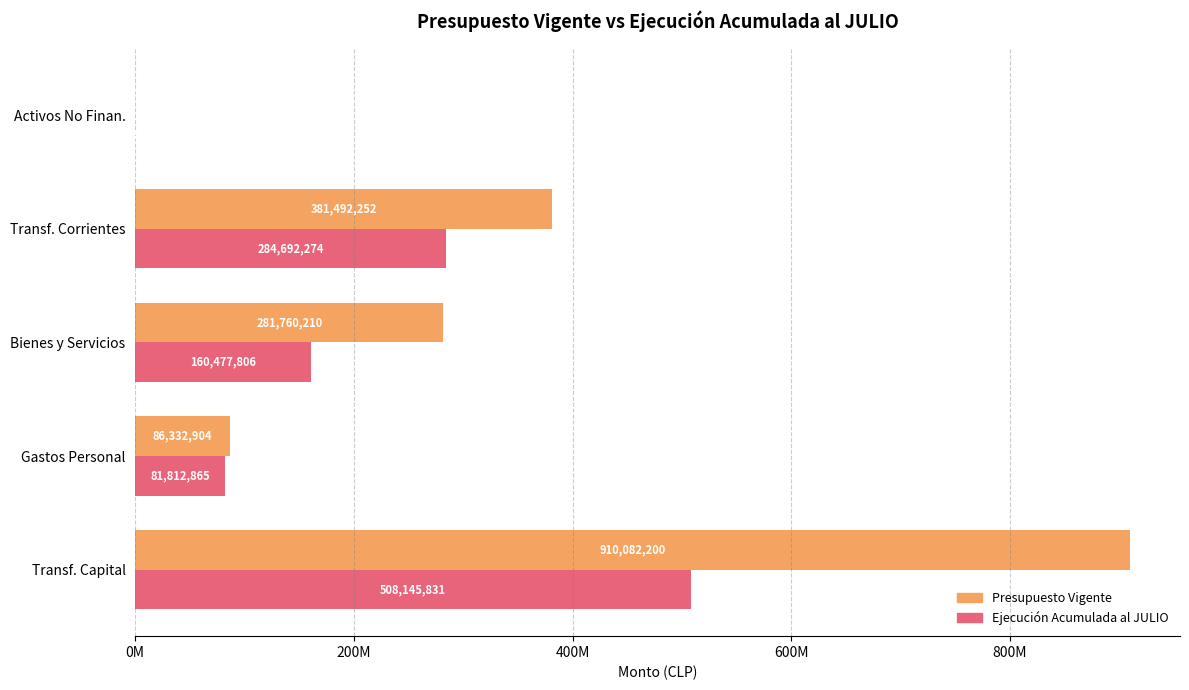

What are all the series names shown in the legend?

Presupuesto Vigente, Ejecución Acumulada al JULIO